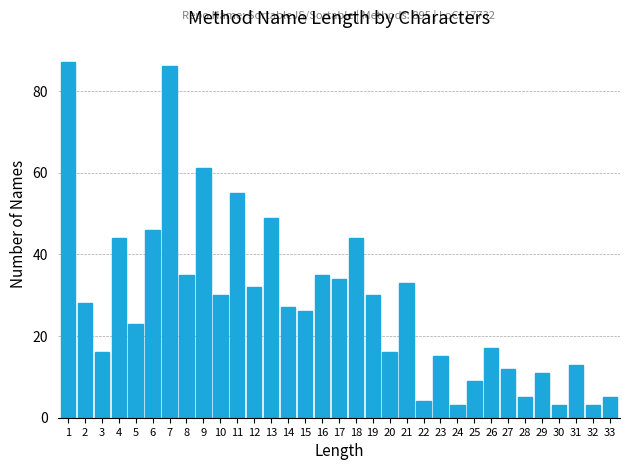

Approximately how many times larger is the value at 9 compared to 24?

20.3